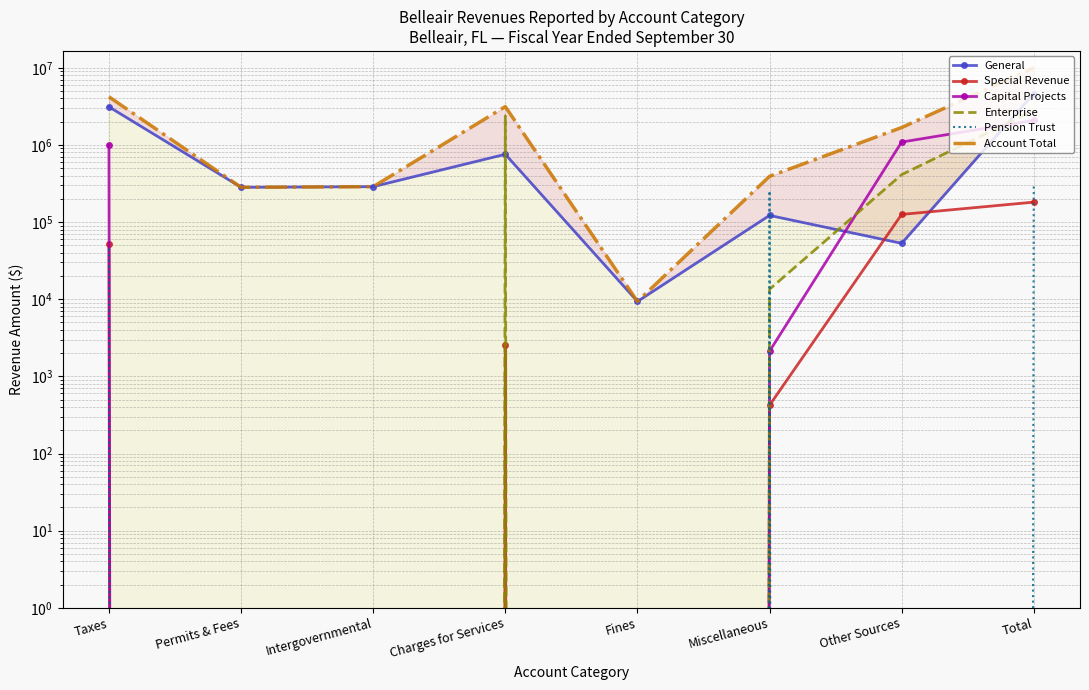

Reading left to right, list all the values displayed in this chart.

General: Taxes=3117153	Permits & Fees=282293	Intergovernmental=287862	Charges for Services=756125	Fines=9351	Miscellaneous=121934	Other Sources=53000	Total=4627718
Special Revenue: Taxes=52577	Permits & Fees=0	Intergovernmental=0	Charges for Services=2580	Fines=0	Miscellaneous=422	Other Sources=125700	Total=181279
Capital Projects: Taxes=990783	Permits & Fees=0	Intergovernmental=0	Charges for Services=0	Fines=0	Miscellaneous=2115	Other Sources=1089465	Total=2082363
Enterprise: Taxes=0	Permits & Fees=0	Intergovernmental=0	Charges for Services=2378345	Fines=0	Miscellaneous=13441	Other Sources=412000	Total=2803786
Pension Trust: Taxes=45234	Permits & Fees=0	Intergovernmental=0	Charges for Services=0	Fines=0	Miscellaneous=253876	Other Sources=0	Total=299110
Account Total: Taxes=4205747	Permits & Fees=282293	Intergovernmental=287862	Charges for Services=3137050	Fines=9351	Miscellaneous=391788	Other Sources=1680165	Total=9994256